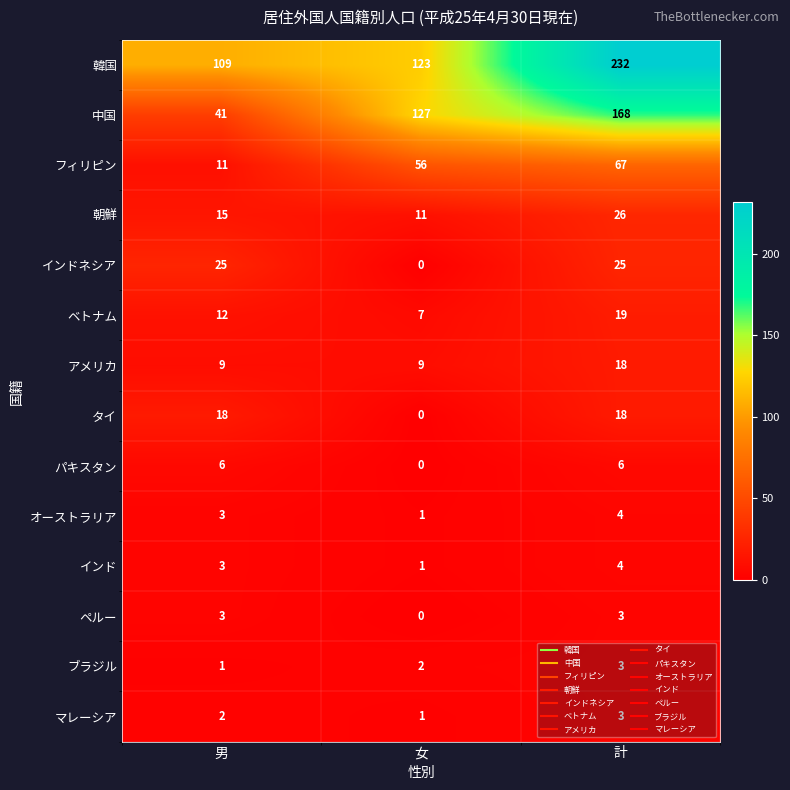

How many categories are shown in the chart?

3